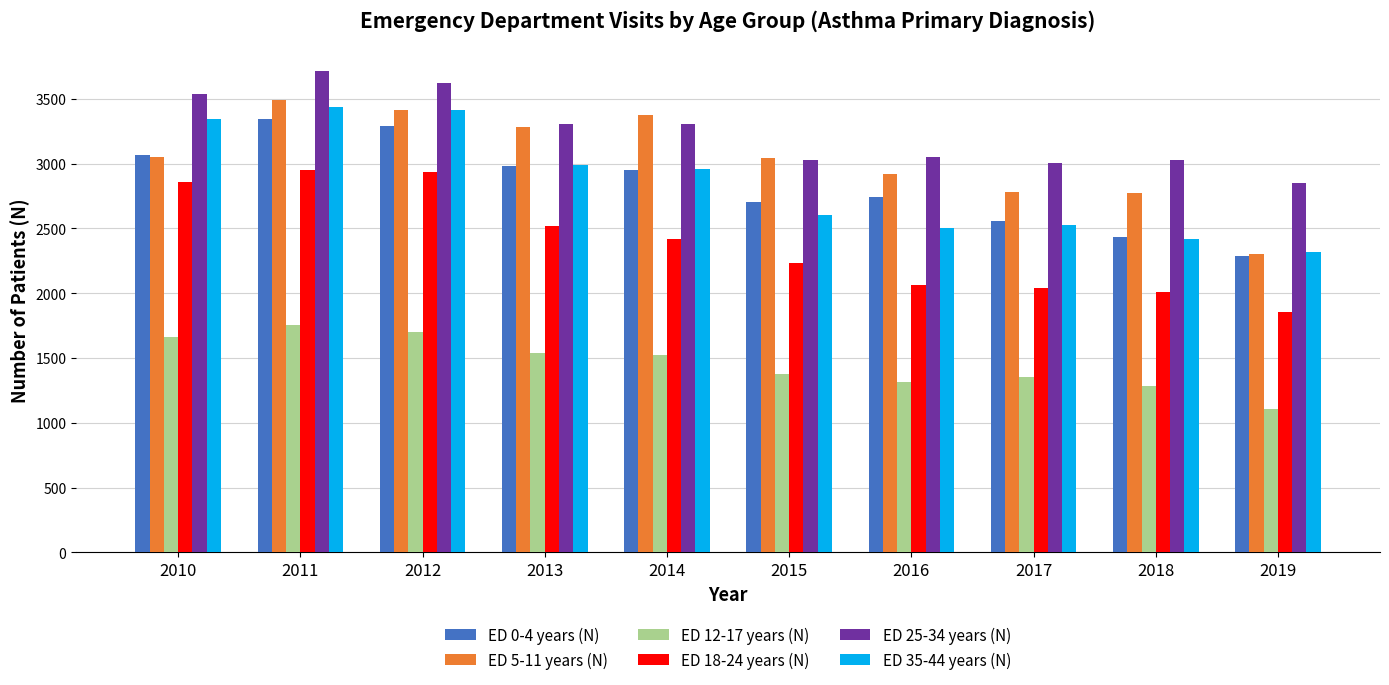

What is the sum of all ED 0-4 years (N) values?

28368